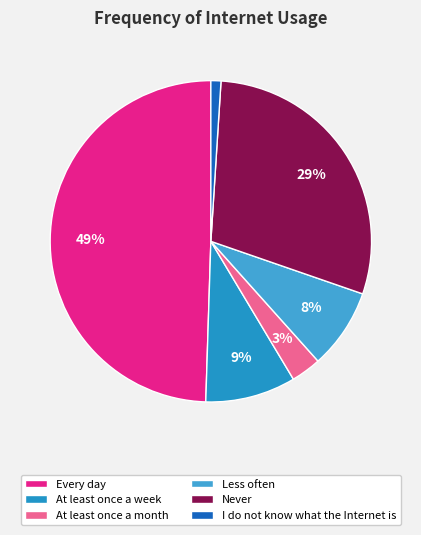

How many slices are in this pie chart?

6